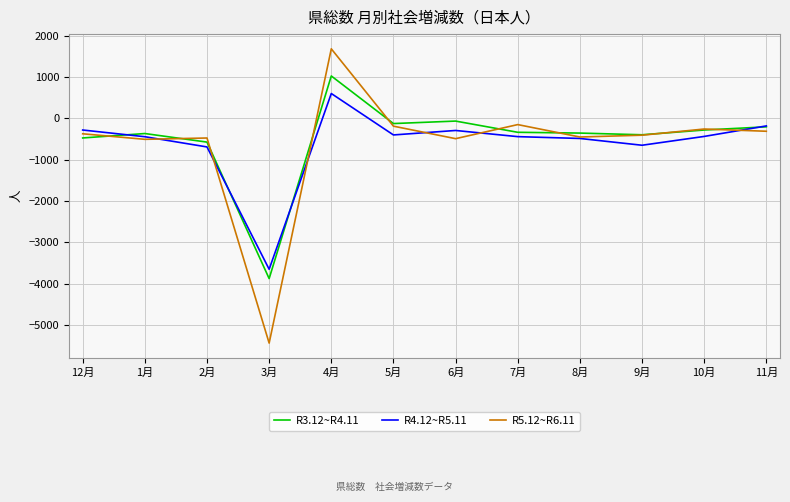

Which series has the largest range (max minus min)?

R5.12~R6.11